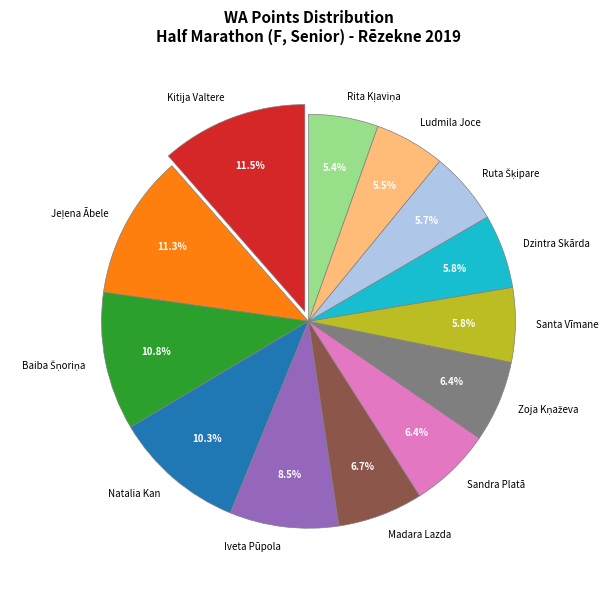

Which has a higher value, Natalia Kan or Dzintra Skārda?

Natalia Kan